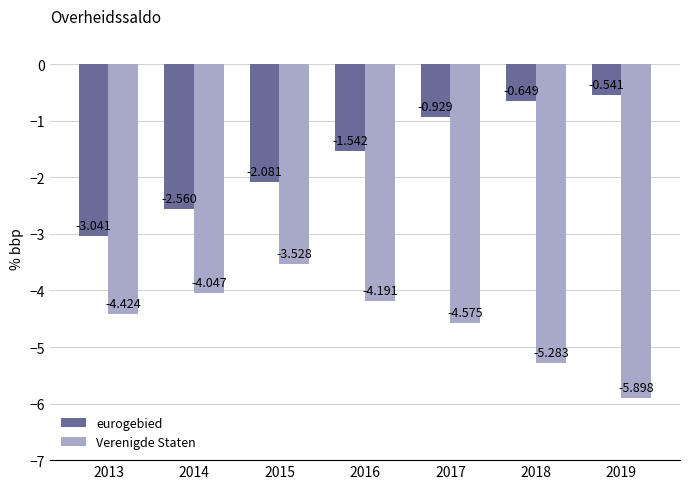

What is the value of the Verenigde Staten bar at the 7th from the left?

-5.9